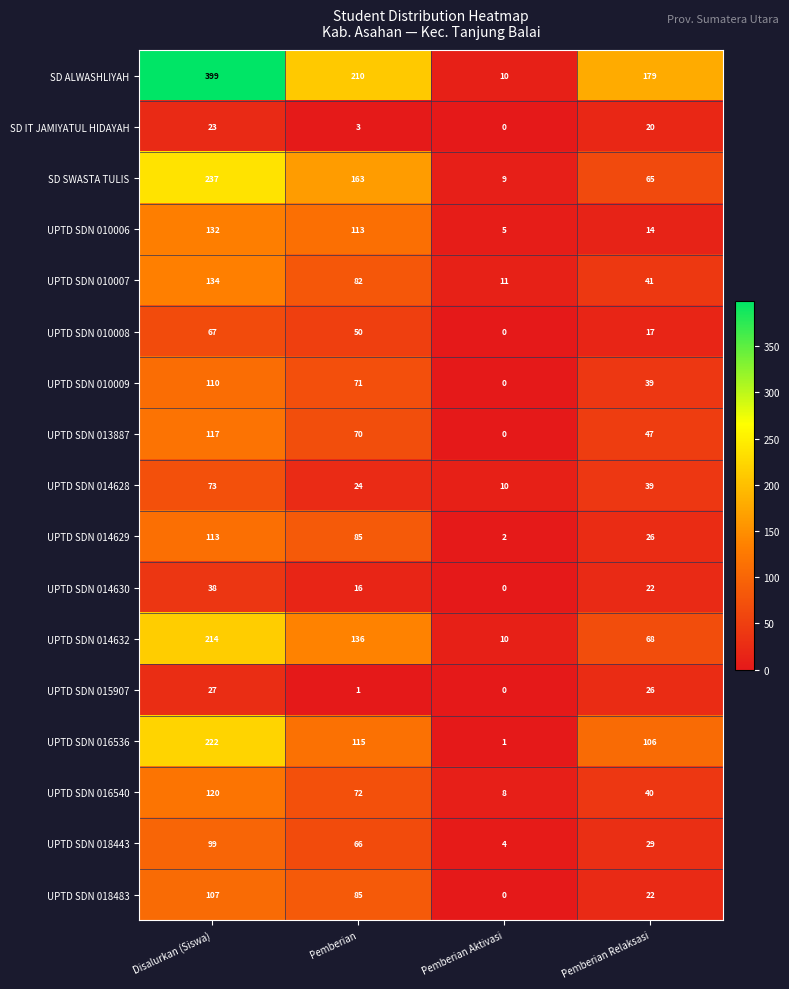

List the series in order of their peak value, lowest first.

SD IT JAMIYATUL HIDAYAH, UPTD SDN 015907, UPTD SDN 014630, UPTD SDN 010008, UPTD SDN 014628, UPTD SDN 018443, UPTD SDN 018483, UPTD SDN 010009, UPTD SDN 014629, UPTD SDN 013887, UPTD SDN 016540, UPTD SDN 010006, UPTD SDN 010007, UPTD SDN 014632, UPTD SDN 016536, SD SWASTA TULIS, SD ALWASHLIYAH